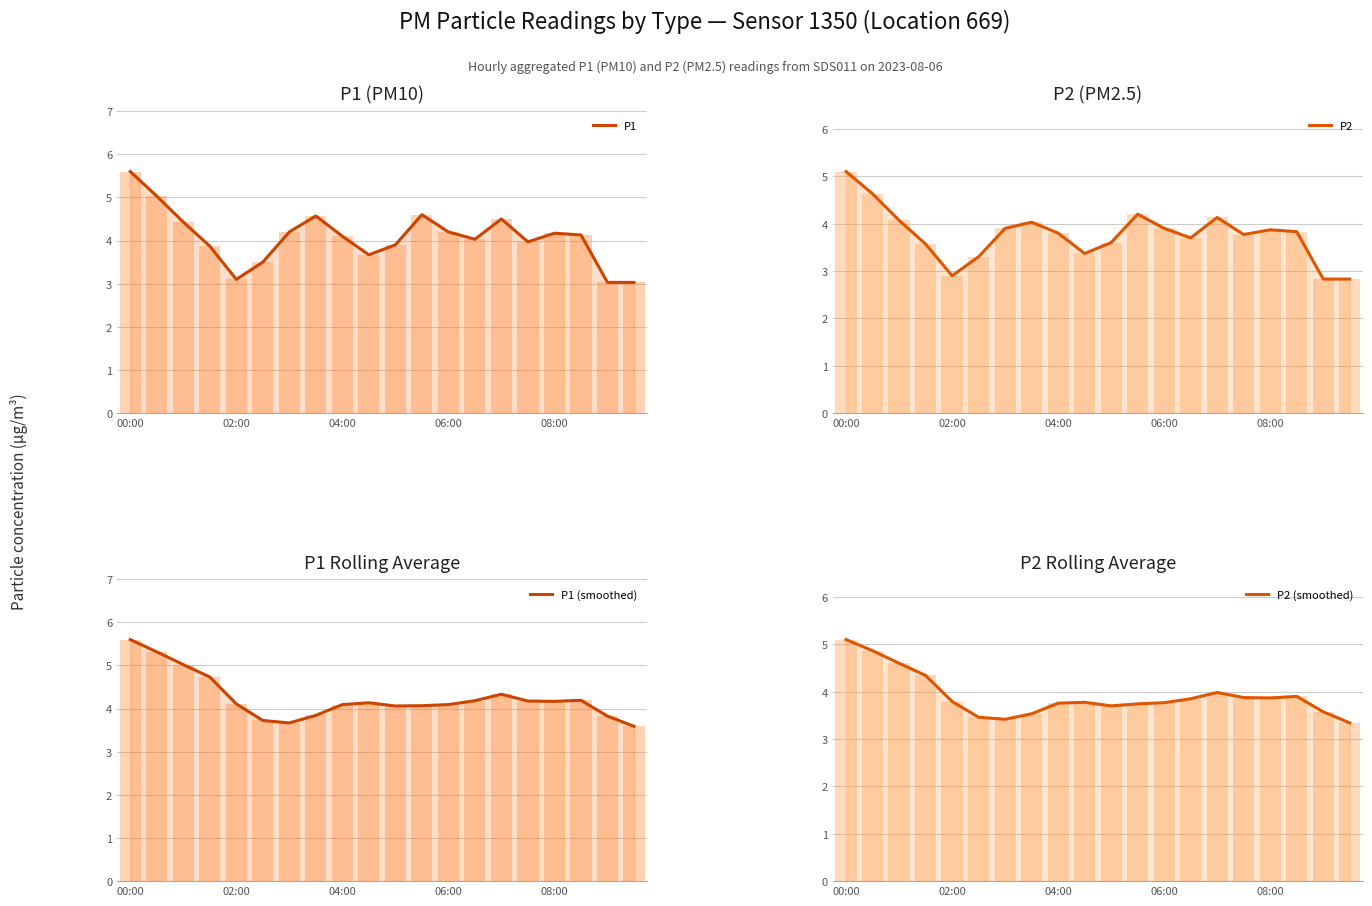

How many data points in P1 (smoothed) are above 4?

15